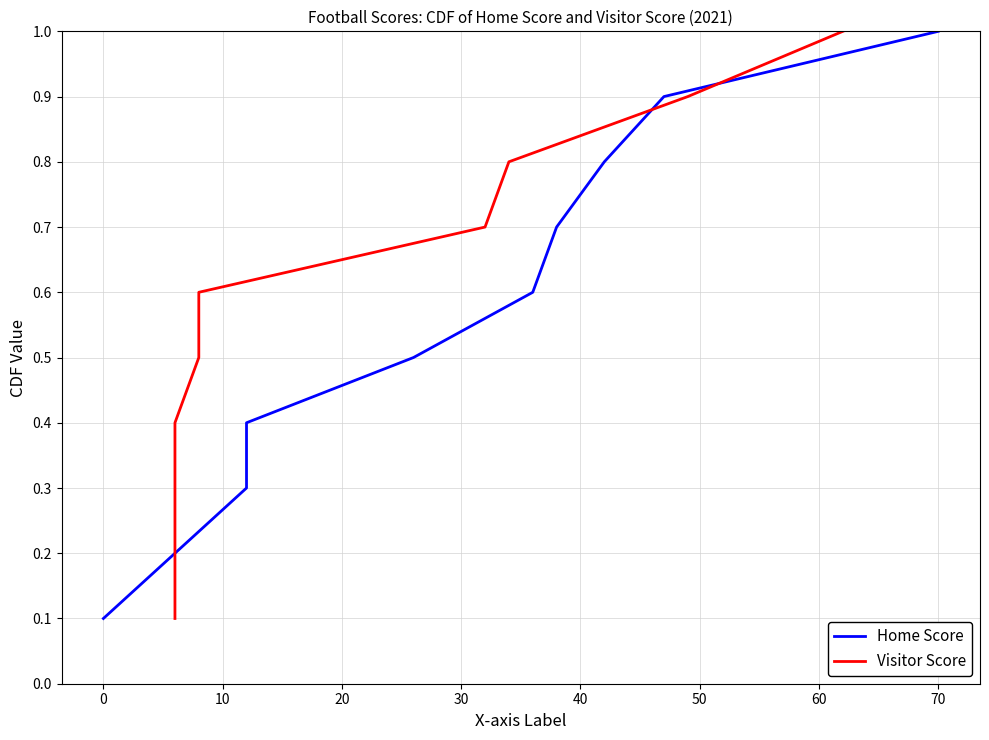

What is the difference between the second highest and second lowest values in the Visitor Score series?

0.7